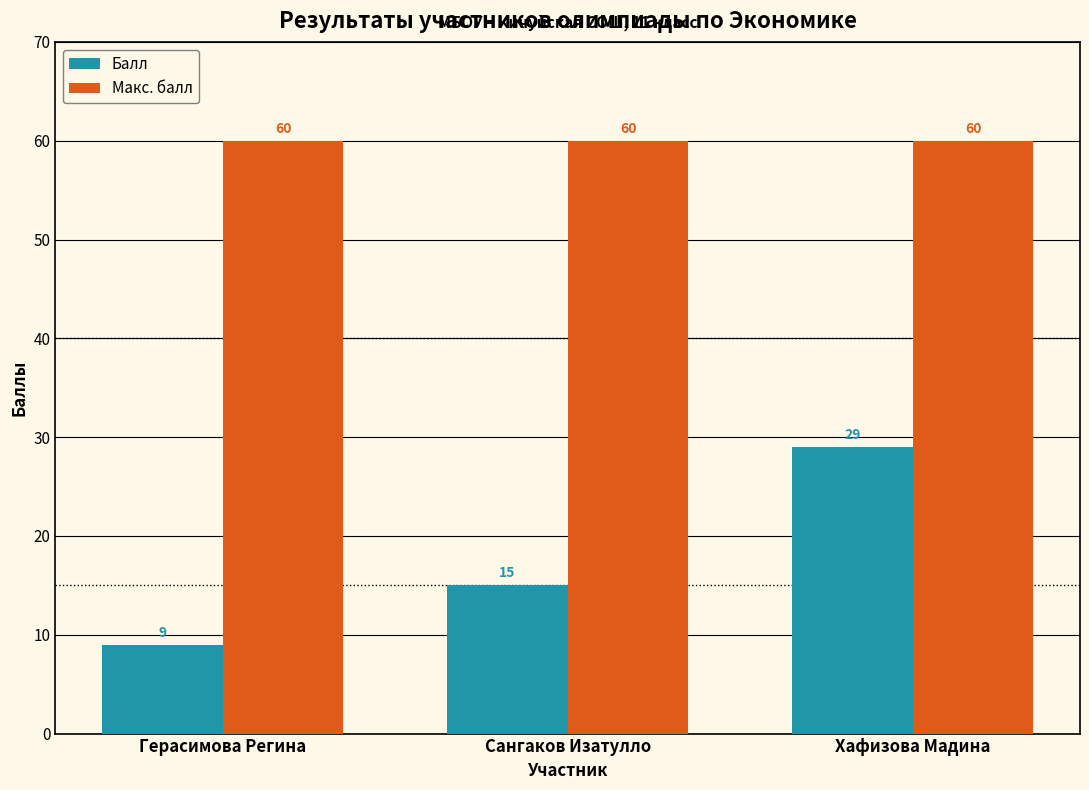

Which series changed the most between Сангаков Изатулло and Хафизова Мадина?

Балл